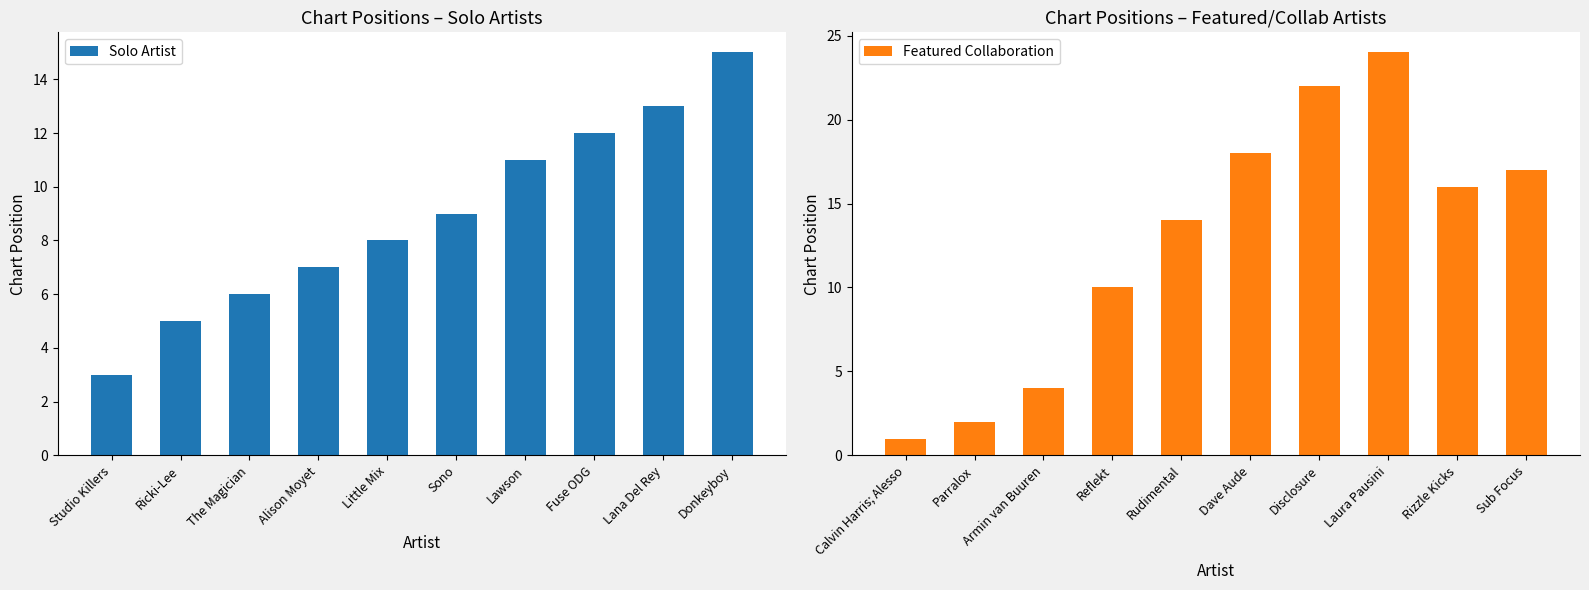

What is the sum of all Solo Artist values?

89